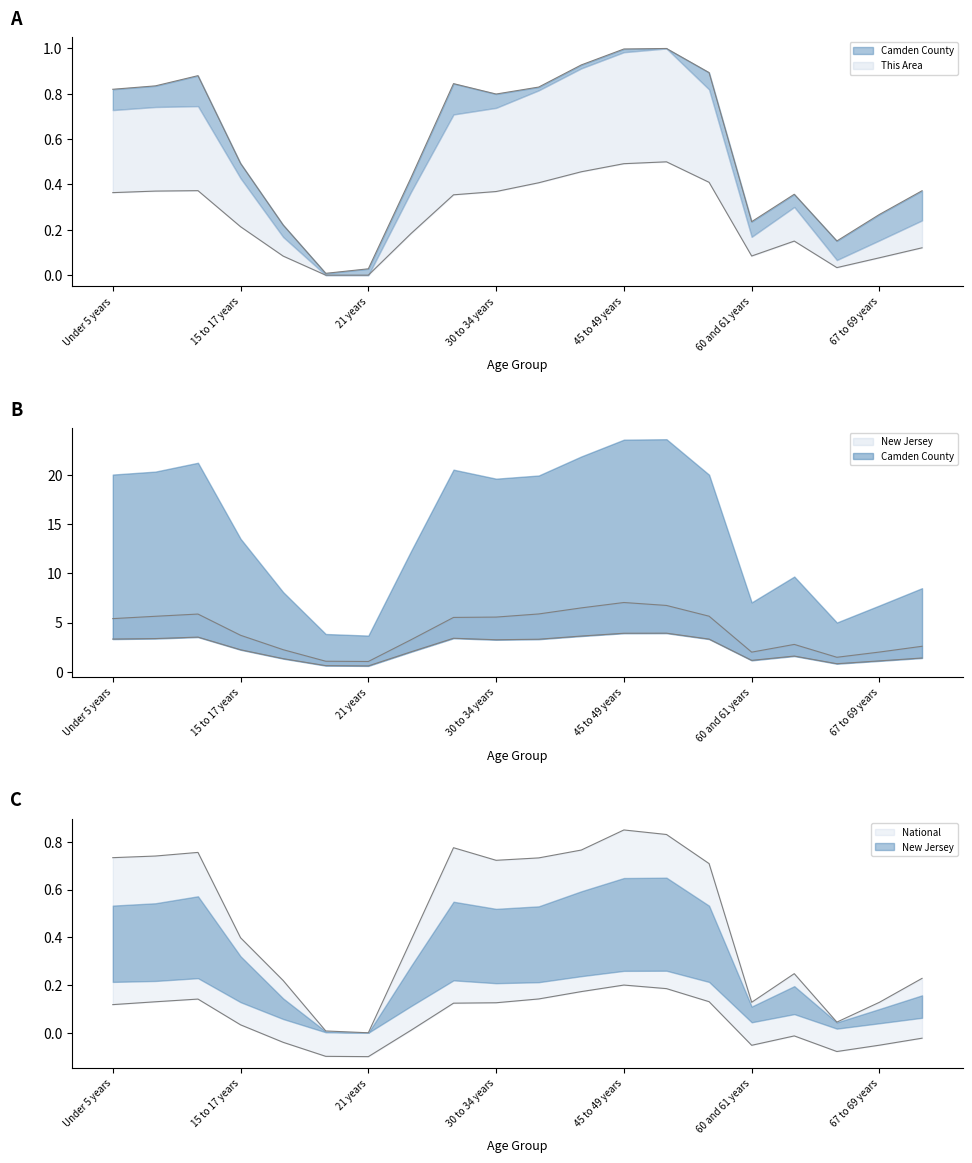

At which category does the chart reach its minimum across all series?

20 years